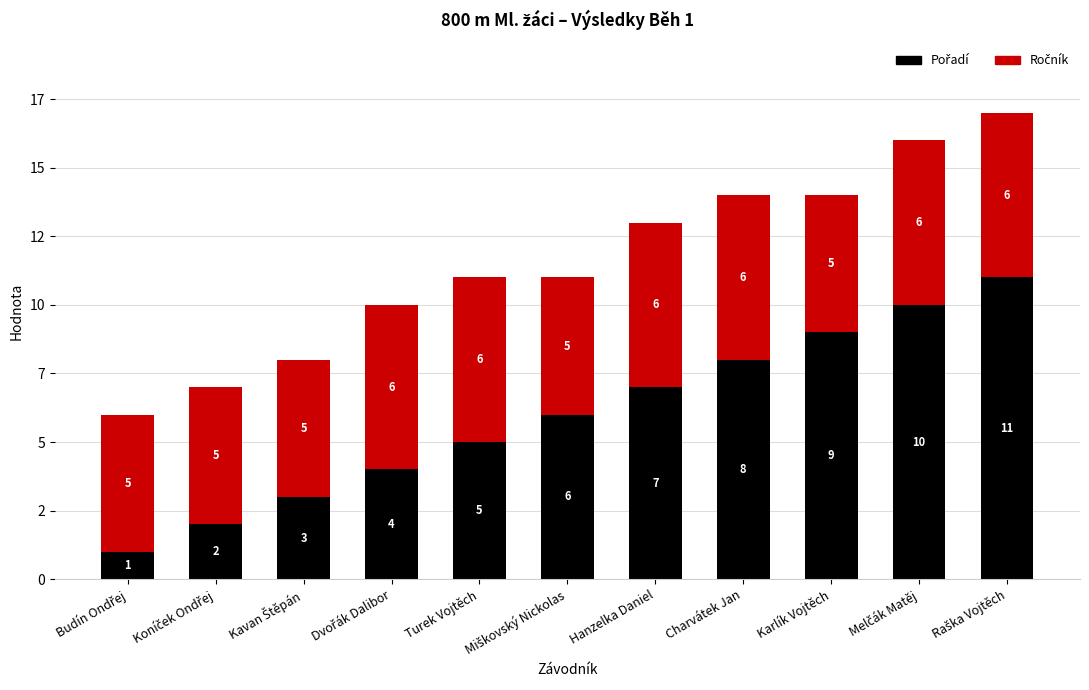

What is the difference between the maximum and minimum values in the Pořadí series?

10